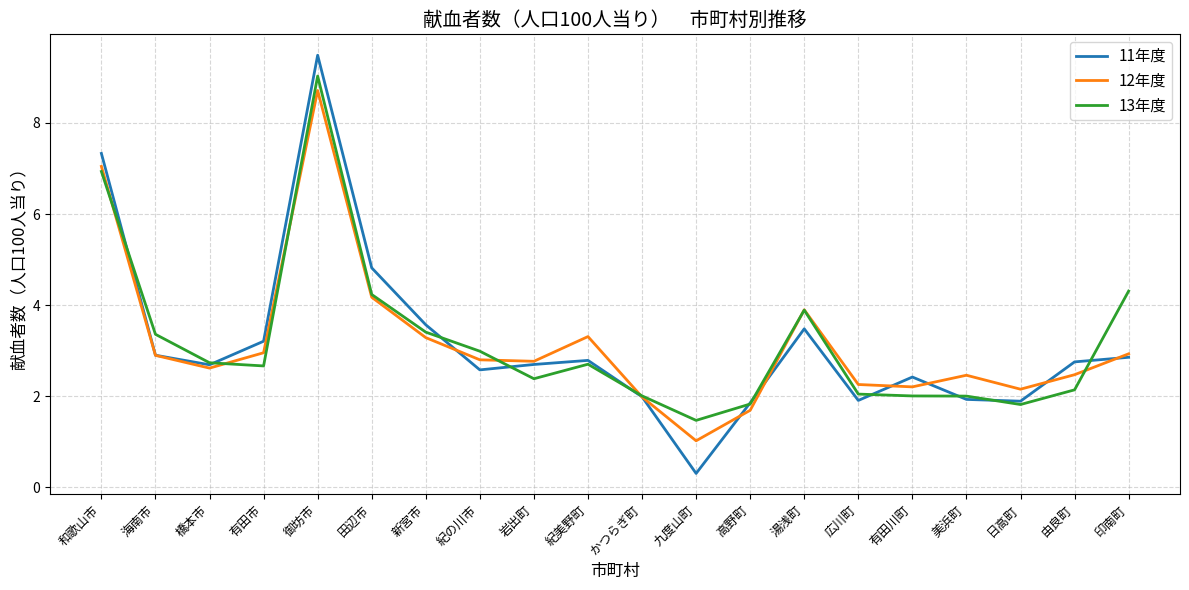

At which label does 11年度 first exceed 2?

和歌山市